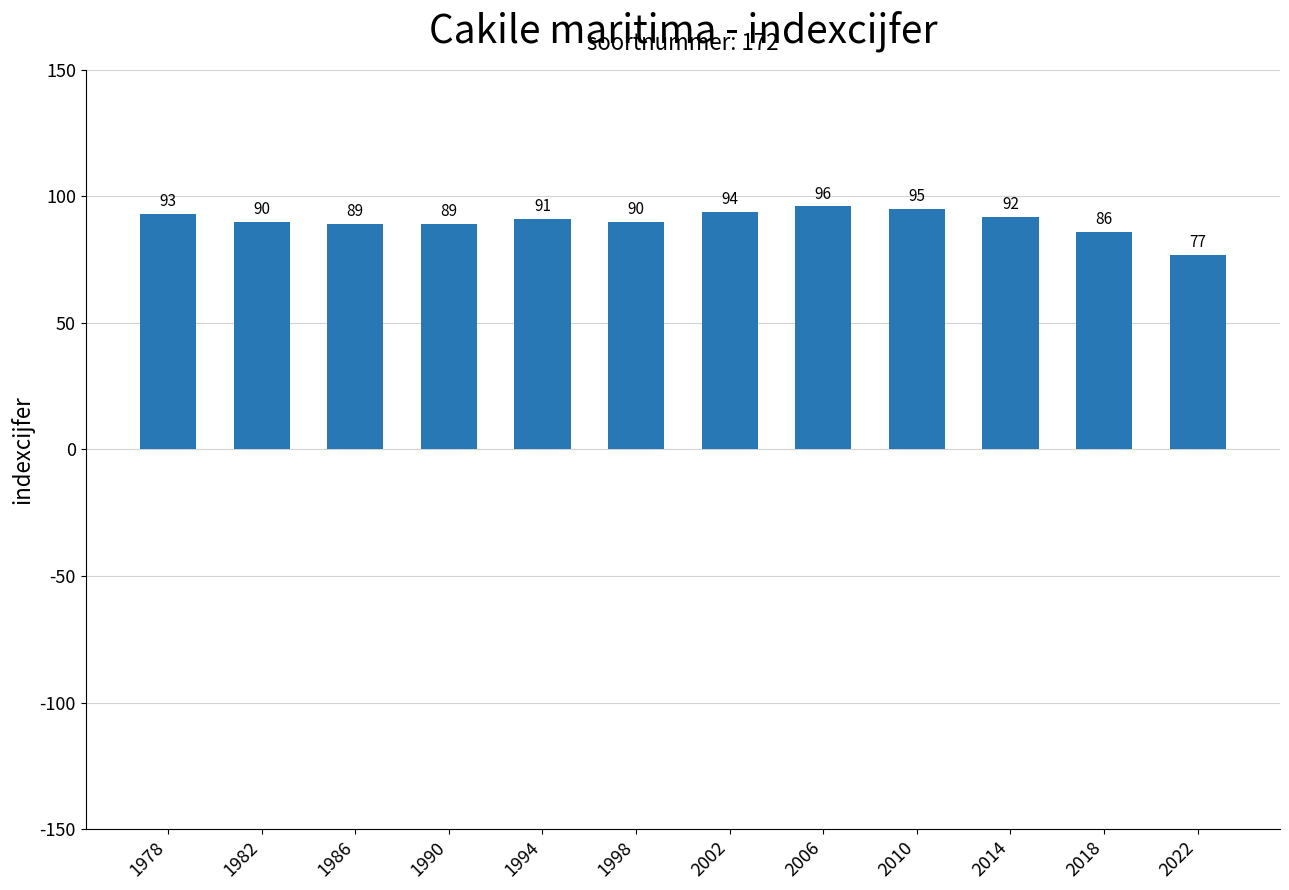

What is the approximate value at 1986, to the nearest 5?

90